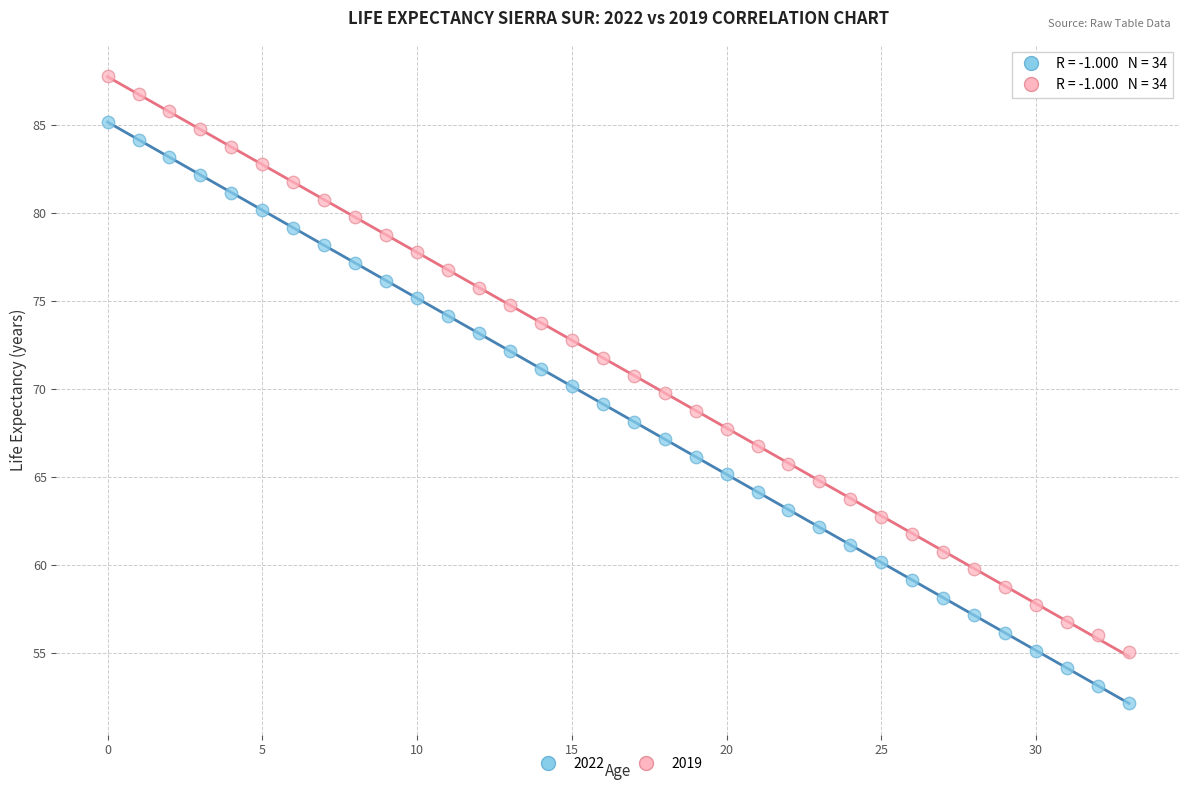

Which series has the widest spread of Y values?

2022